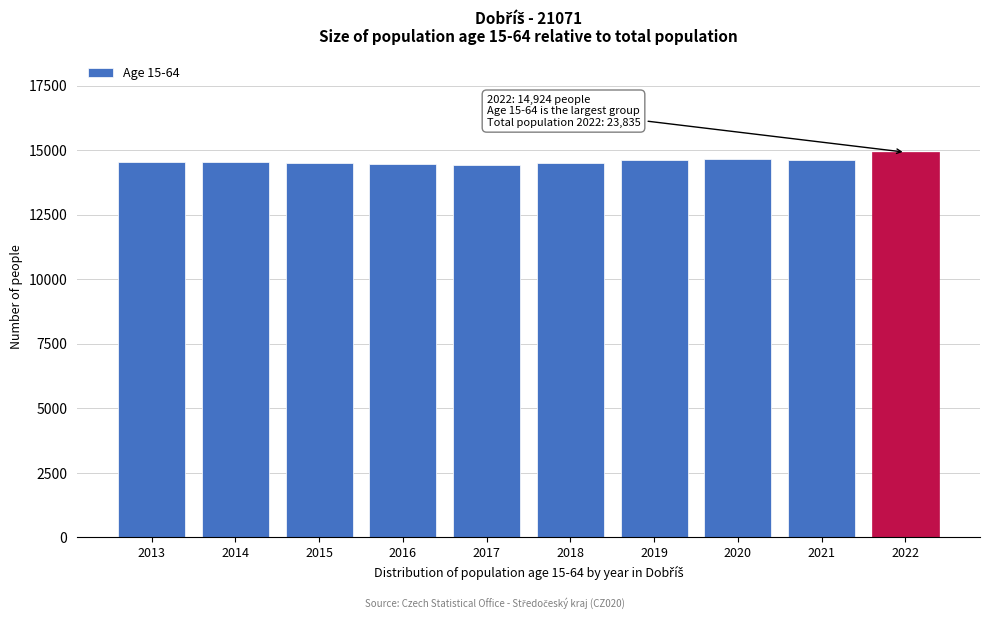

Approximately how many times larger is the value at 2013 compared to 2018?

1.0